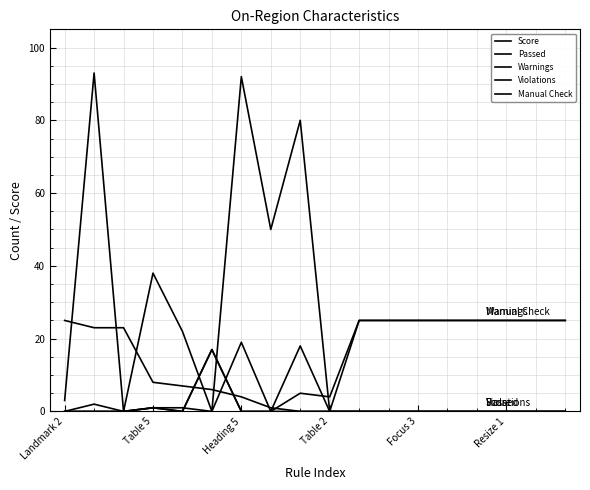

How many interior local valleys does the Warnings series have?

3